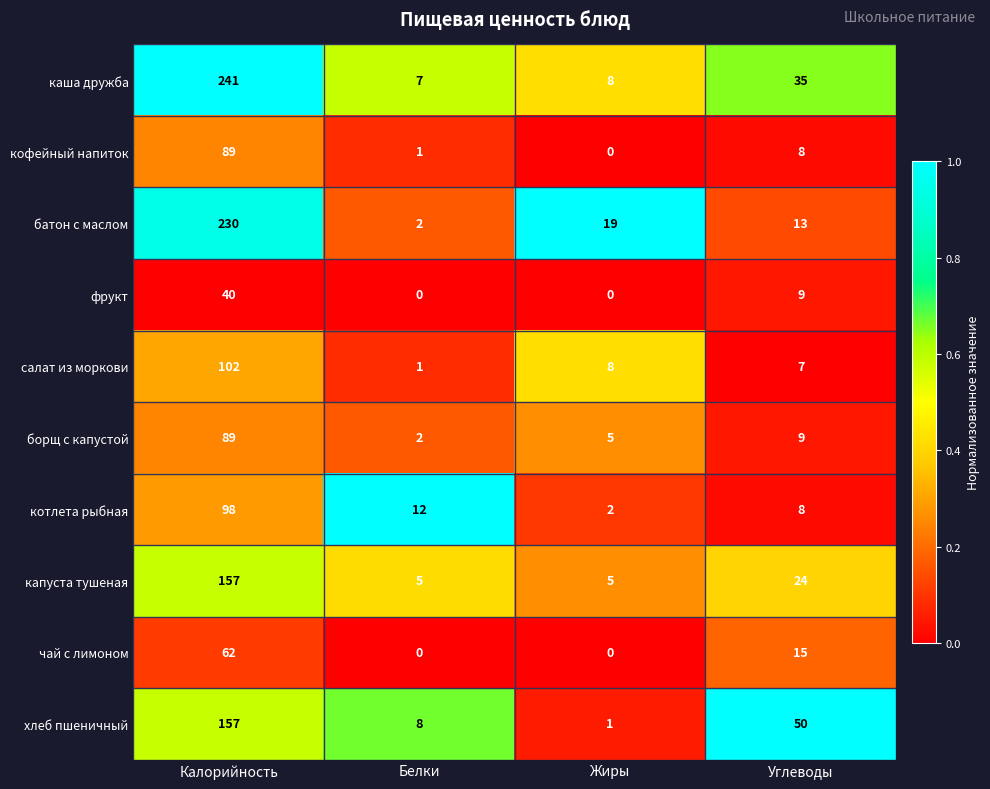

At which label is хлеб пшеничный closest to 79?

Углеводы